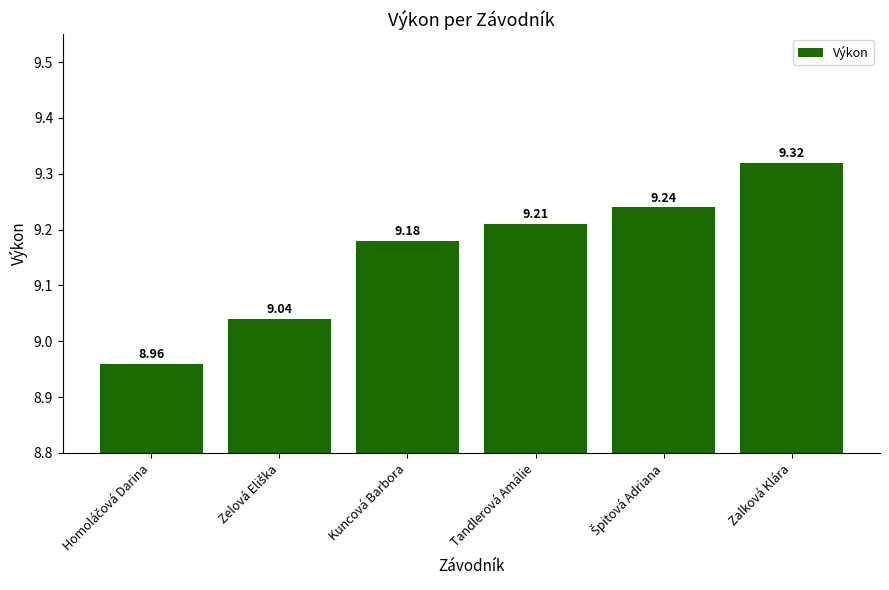

How many series are shown in this chart?

1